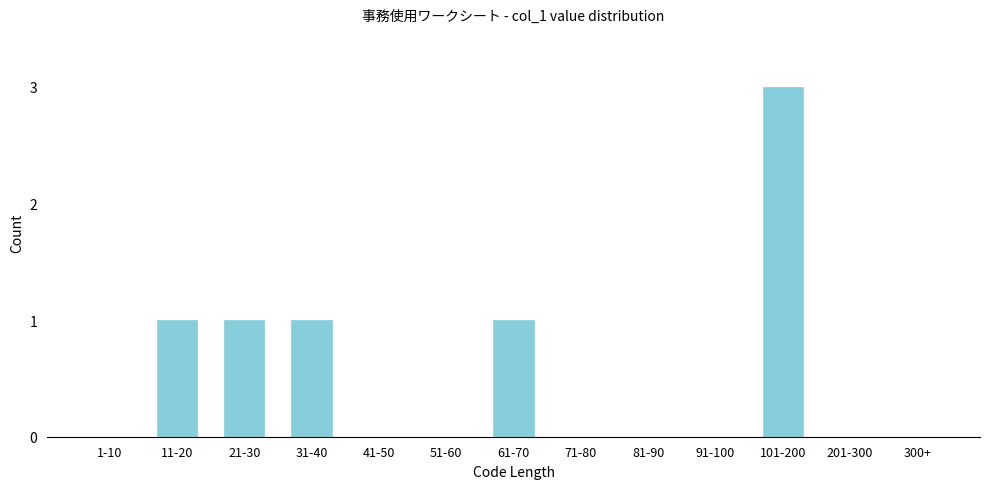

Reading right to left, transcribe all the data shown in this chart.

300+=0	201-300=0	101-200=3	91-100=0	81-90=0	71-80=0	61-70=1	51-60=0	41-50=0	31-40=1	21-30=1	11-20=1	1-10=0